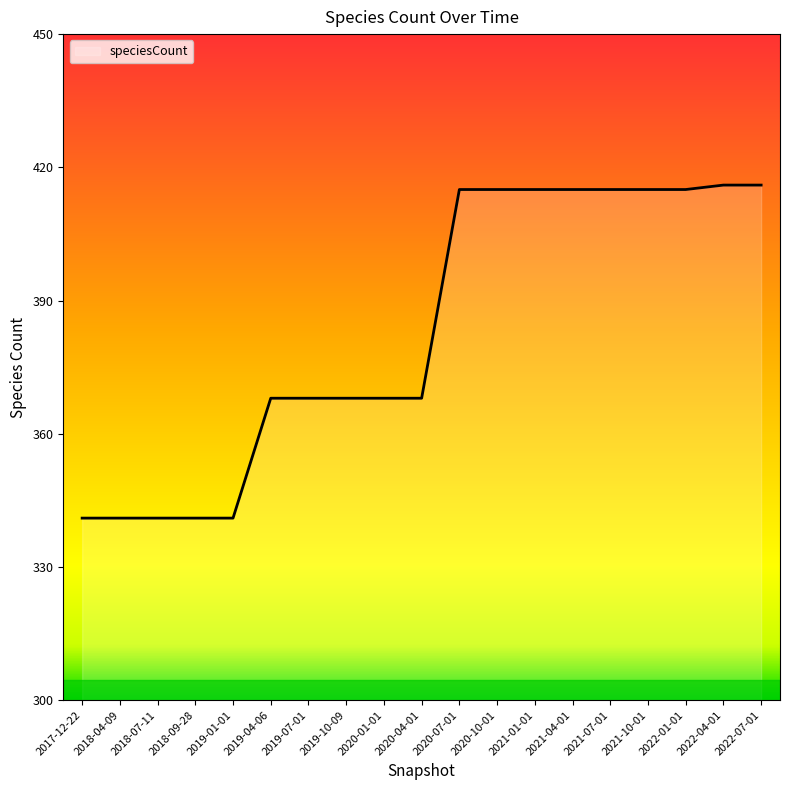

What is the maximum value shown in the chart?

416